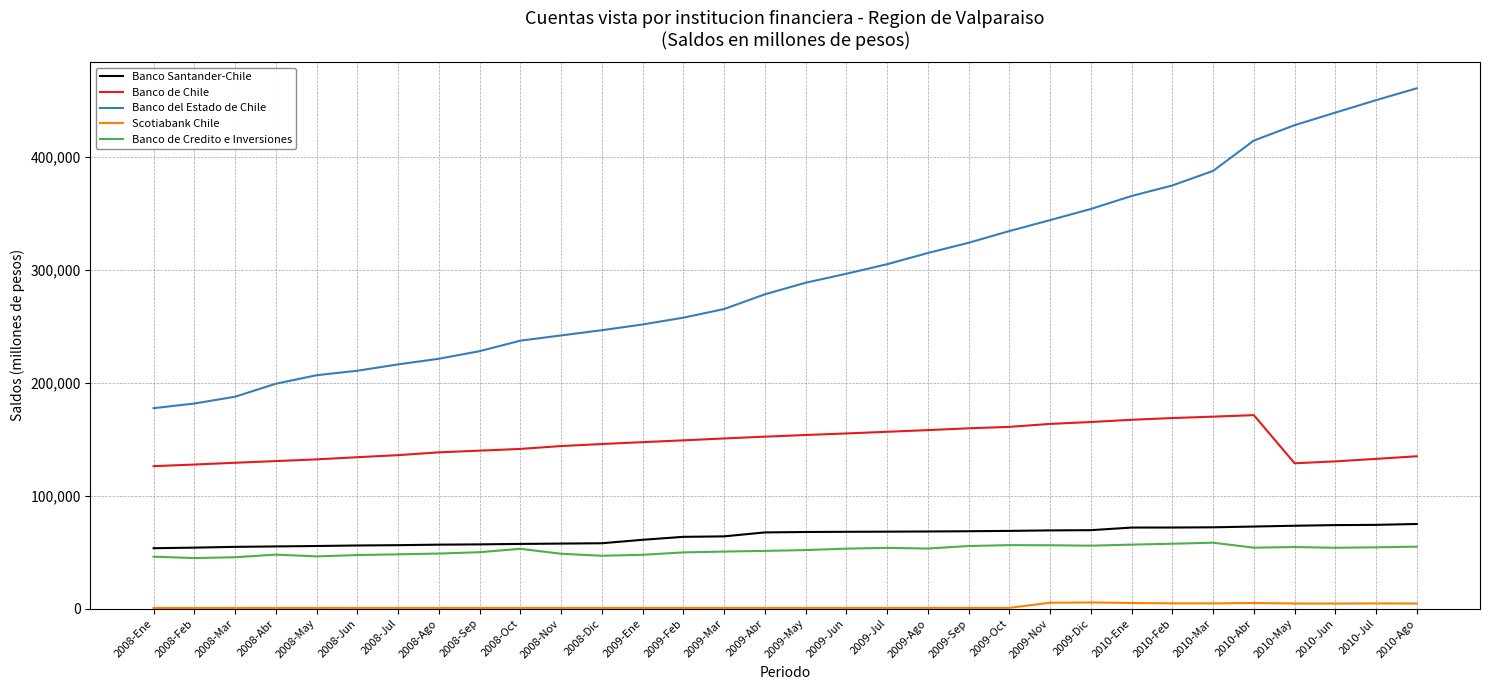

True or false: Banco del Estado de Chile and Banco de Credito e Inversiones intersect in this chart.

False